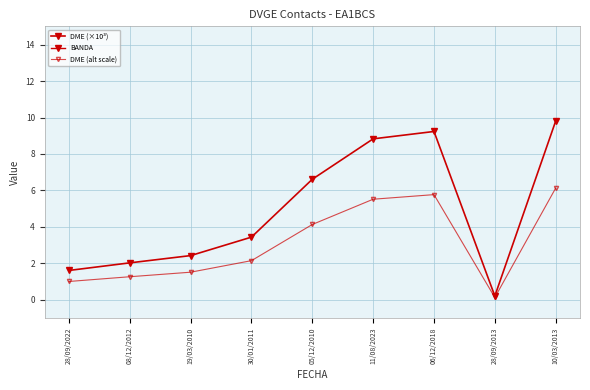

Rank the series at 11/08/2023 from lowest to highest value.

DME (alt scale), DME (×10³), BANDA